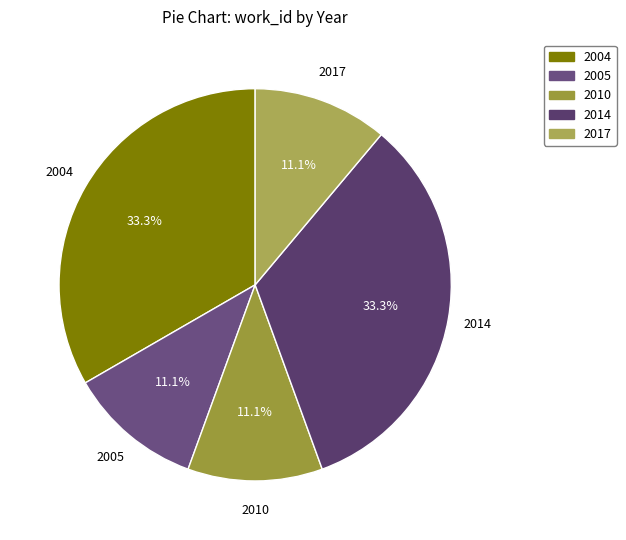

To the nearest percent, what is the difference between the largest and smallest slice percentages?

22%